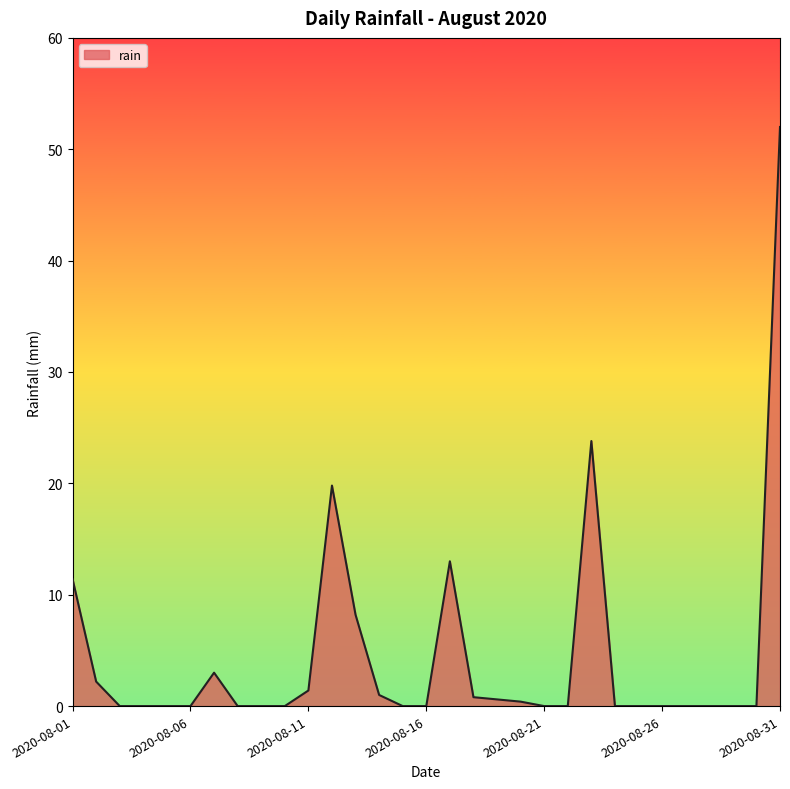

What is the difference between the maximum and minimum values?

52.0